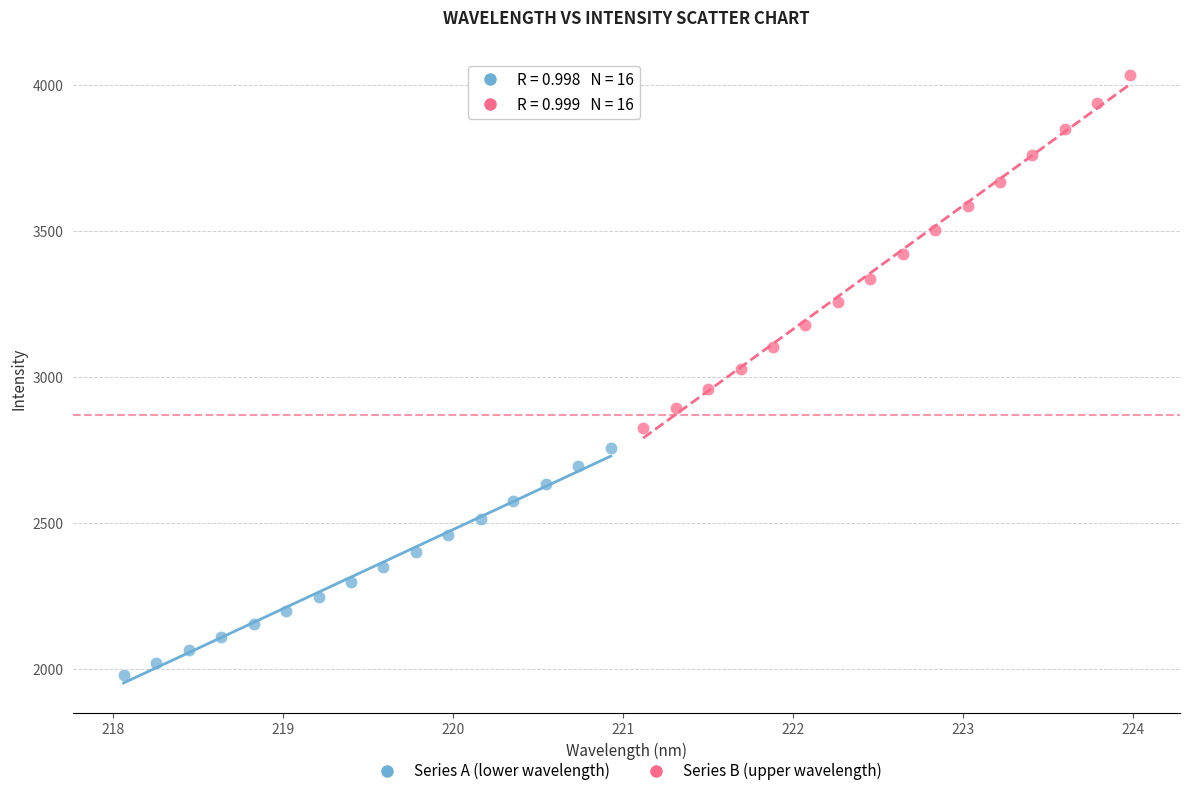

Which series contains the lowest Y value?

Series A (lower wavelength)